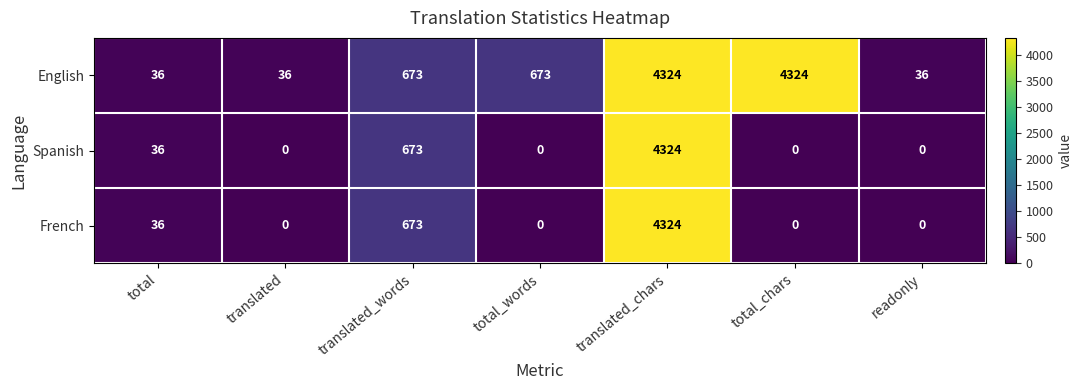

What is the maximum value for Spanish?

4324